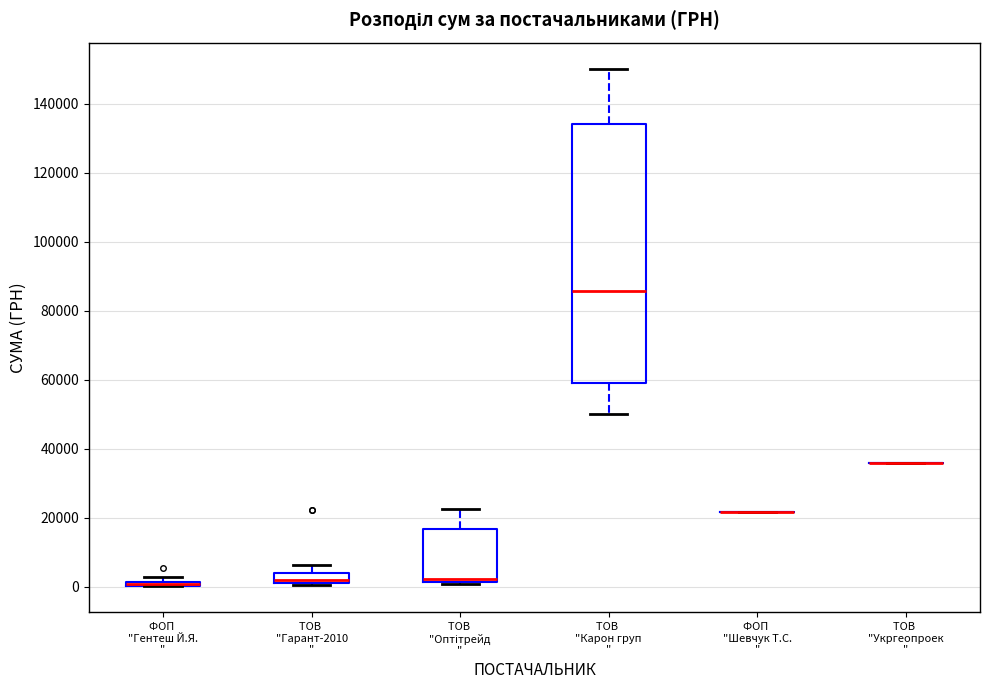

Which box is the tallest, from its lower edge to its upper edge?

ТОВ "Карон груп "